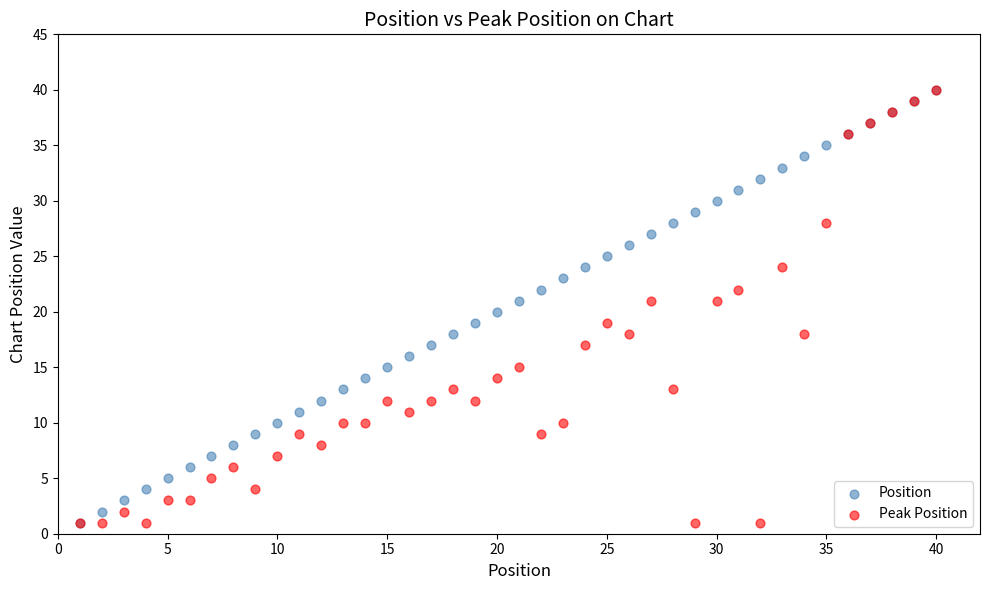

What are all the series names shown in the legend?

Position, Peak Position